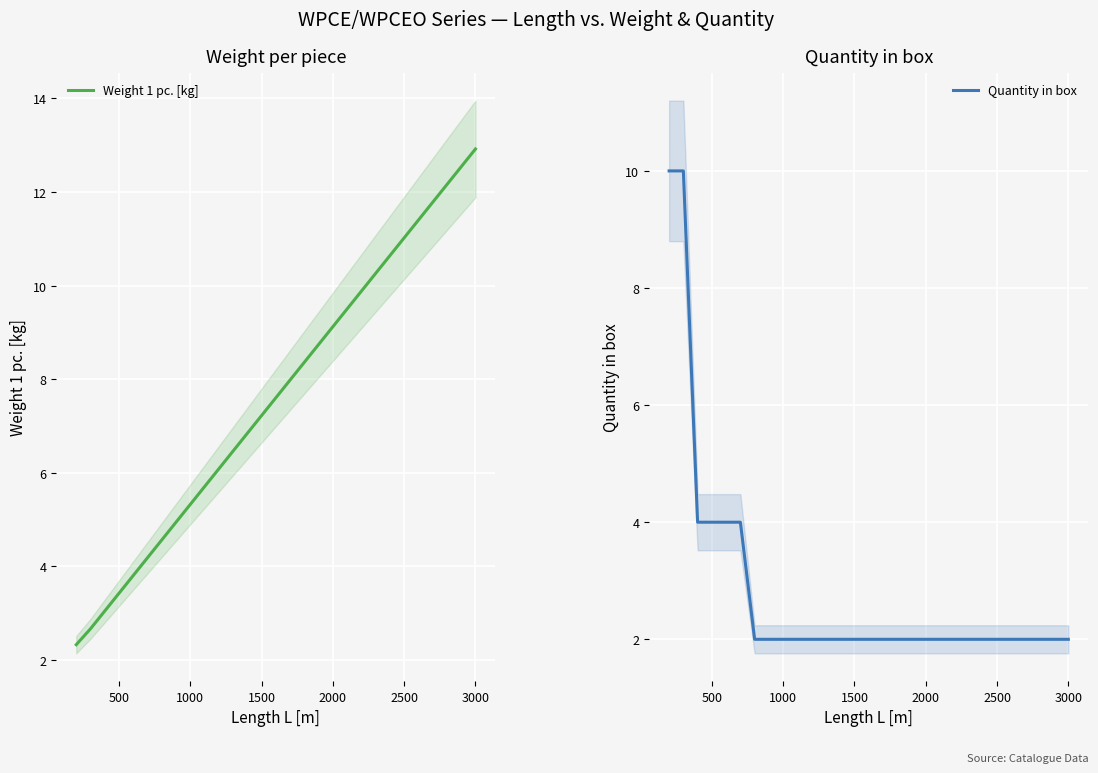

True or false: Weight 1 pc. [kg] has a value of 3.4 at 500.

True